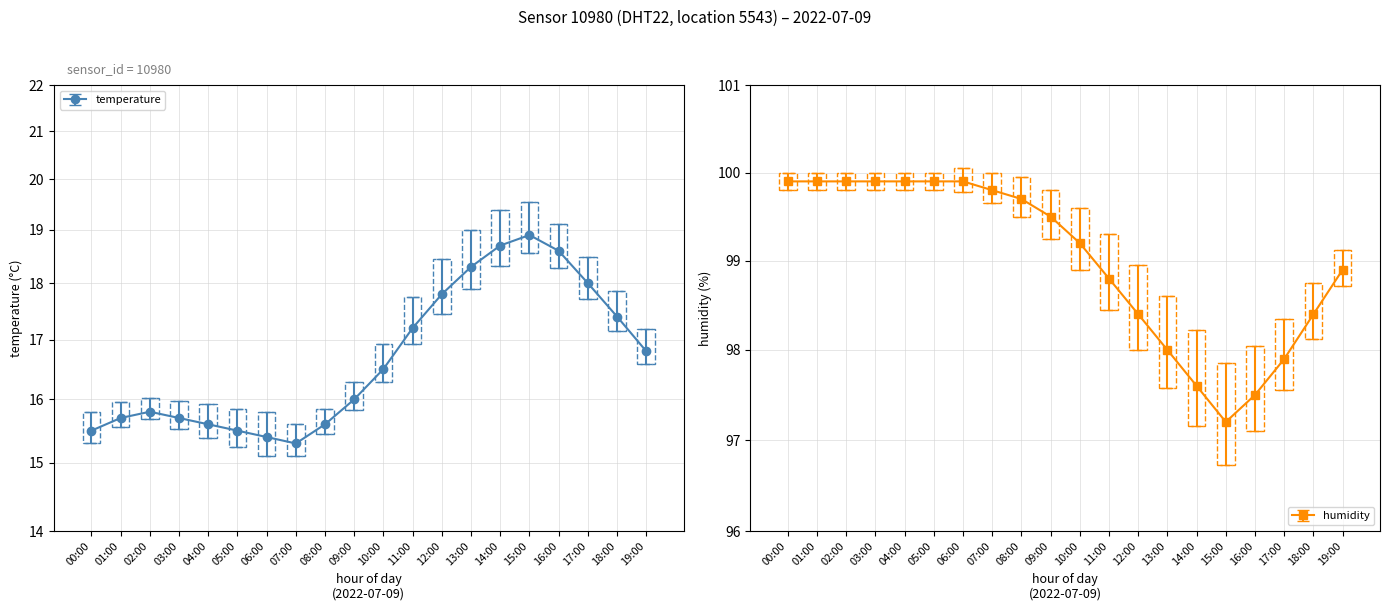

Which series has the largest total across all categories?

humidity